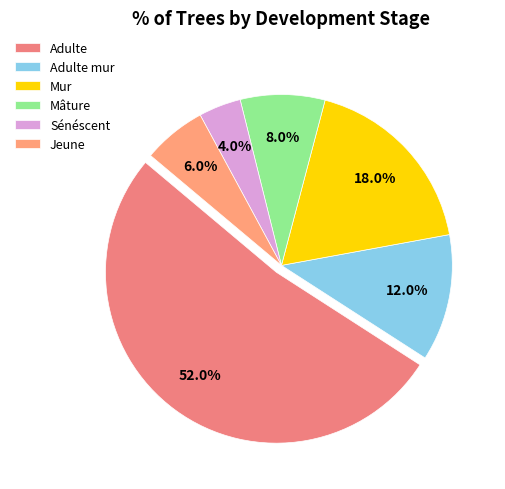

Which category accounts for the majority?

Adulte